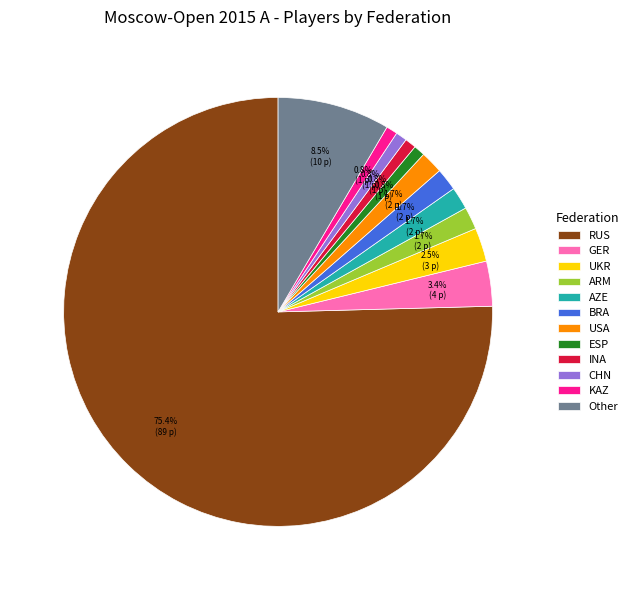

To the nearest percent, what is the difference between the largest and smallest slice percentages?

75%